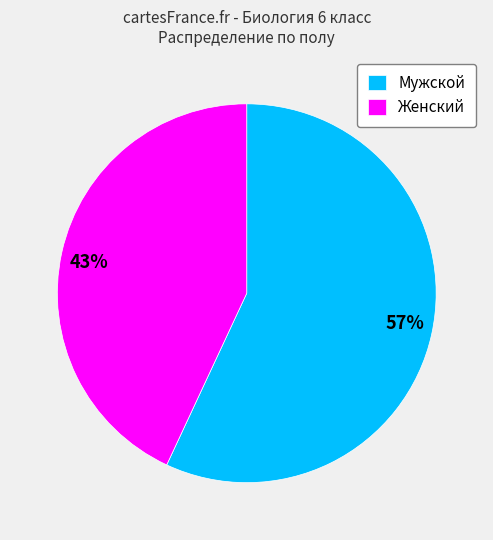

How many slices are in this pie chart?

2